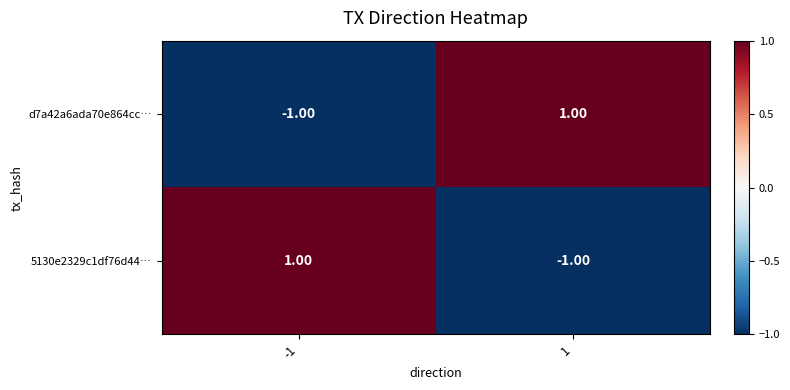

How many negative values does the d7a42a6ada70e864cc… series have?

1